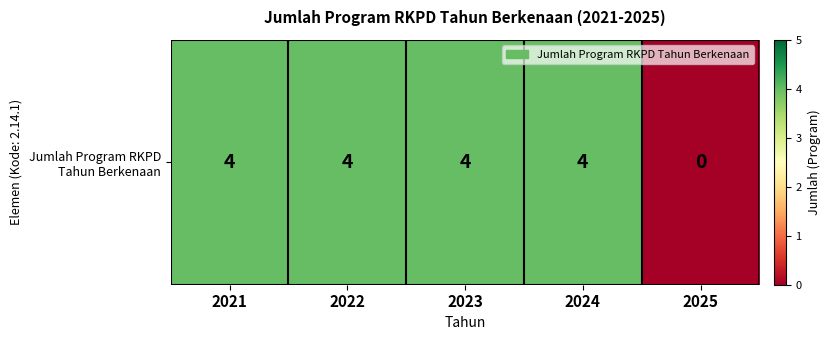

Count the values in the range 4 to 5.

4